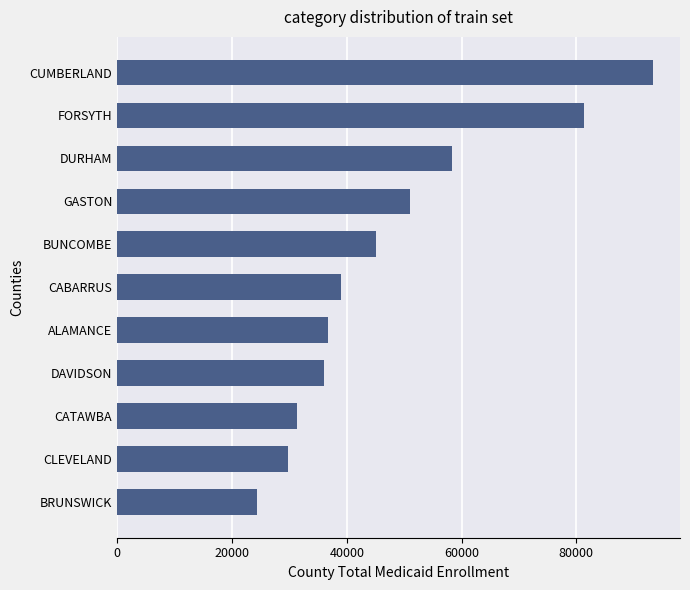

What is the ratio of the value at CABARRUS to the value at BUNCOMBE?

0.9